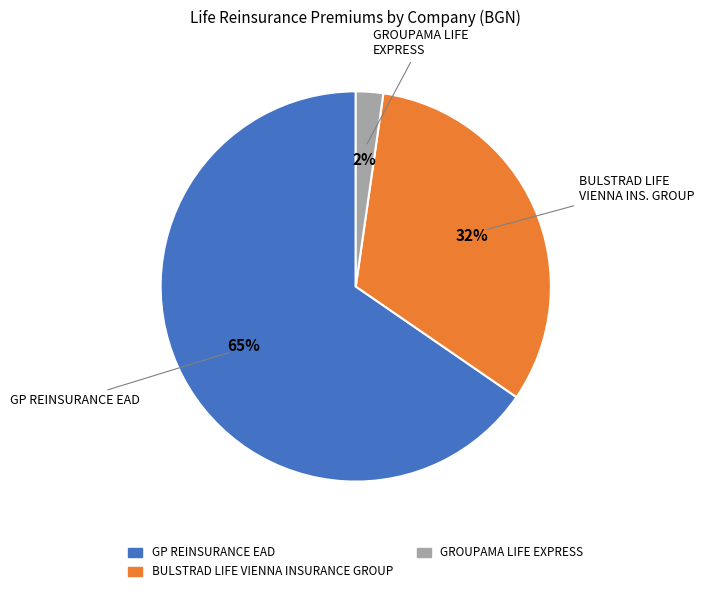

Is the sum of GP REINSURANCE EAD and BULSTRAD LIFE VIENNA INSURANCE GROUP greater than half?

Yes